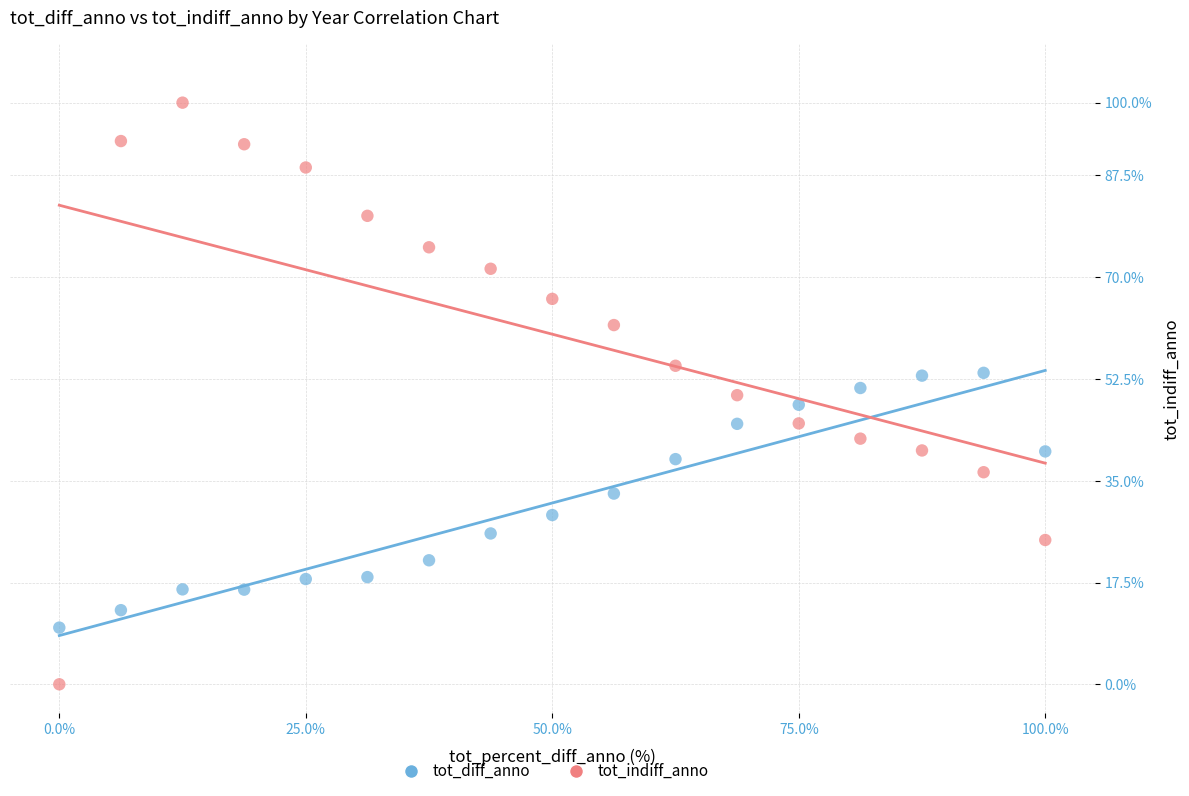

Which series reaches the maximum Y coordinate?

tot_indiff_anno